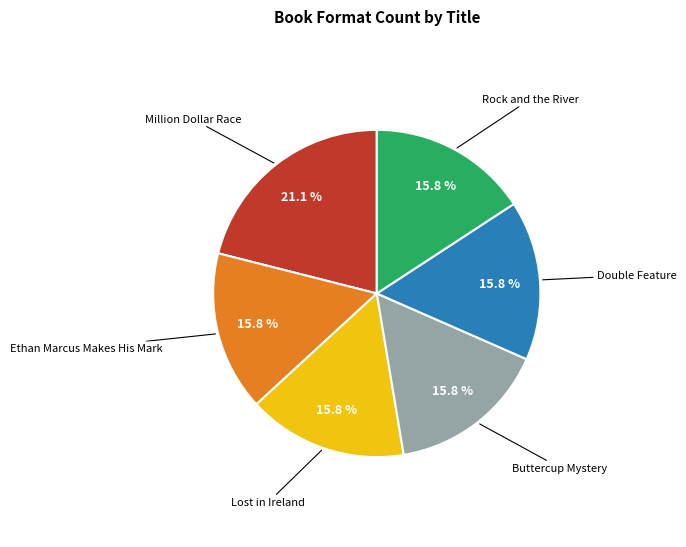

How many slices are in this pie chart?

6